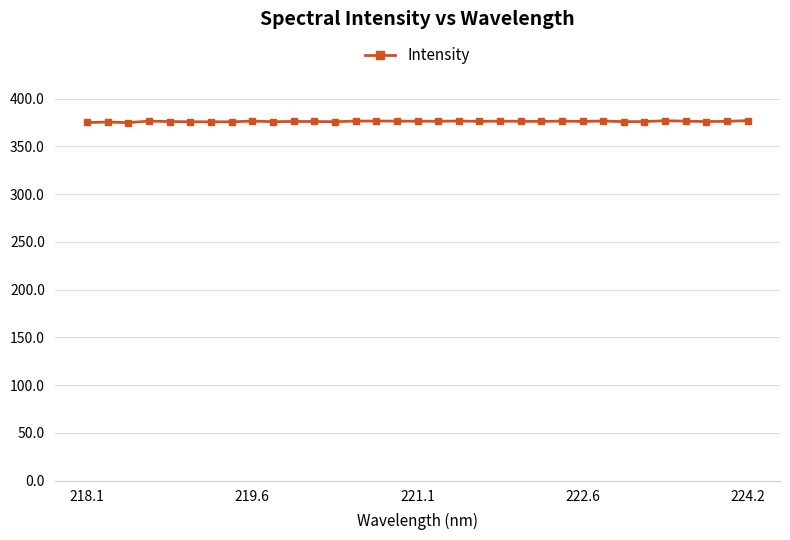

What is the maximum value shown in the chart?

376.8